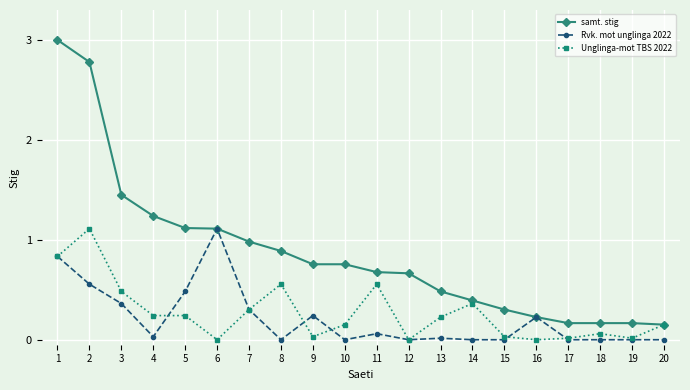

The value of Unglinga-mot TBS 2022 at 13 is 0.1. True or false?

False